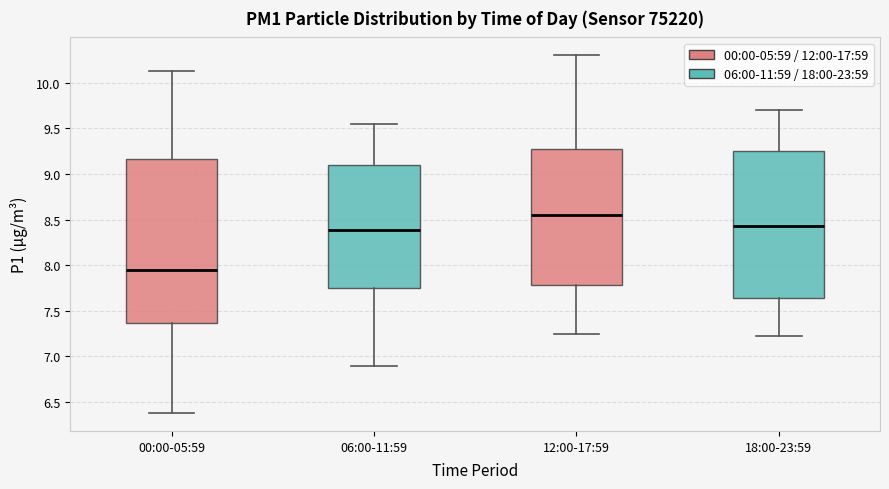

Which box's median line is the highest?

12:00-17:59